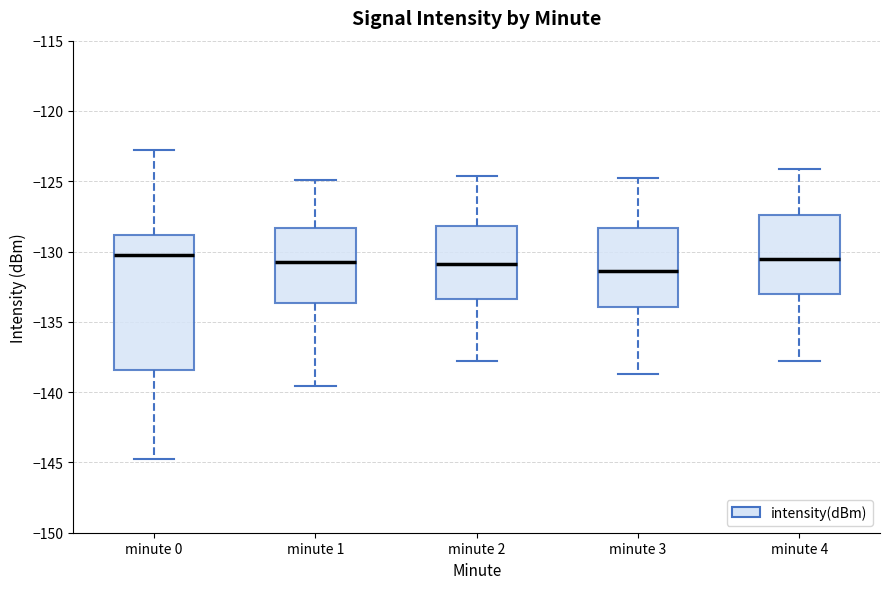

Reading left to right, transcribe this box plot: for each box, give where its median line is, the range the box spans, and where its two whiskers end, as read against the y-axis. The values are not printed on the chart, so give them approximately, as read against the axis.

minute 0: median -130.0, box -138.5 to -129.0, whiskers -145.0 to -123.0
minute 1: median -130.5, box -133.5 to -128.5, whiskers -139.5 to -125.0
minute 2: median -131.0, box -133.5 to -128.0, whiskers -138.0 to -124.5
minute 3: median -131.5, box -134.0 to -128.5, whiskers -138.5 to -125.0
minute 4: median -130.5, box -133.0 to -127.5, whiskers -138.0 to -124.0